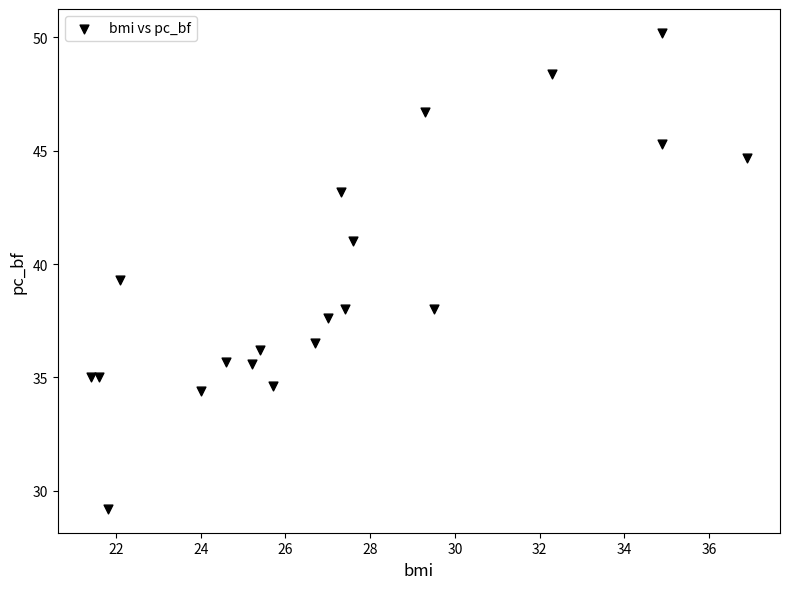

What Y value in the scatter plot is closest to 39?

39.3